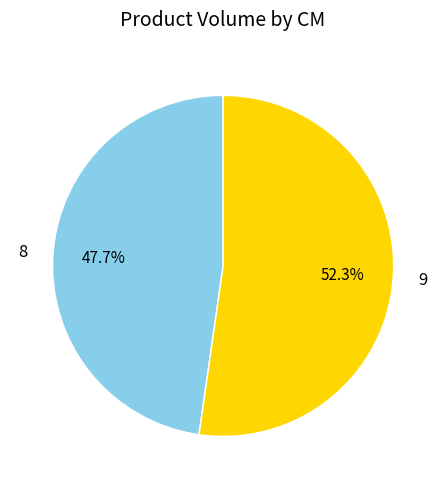

How many segments does this pie chart have?

2